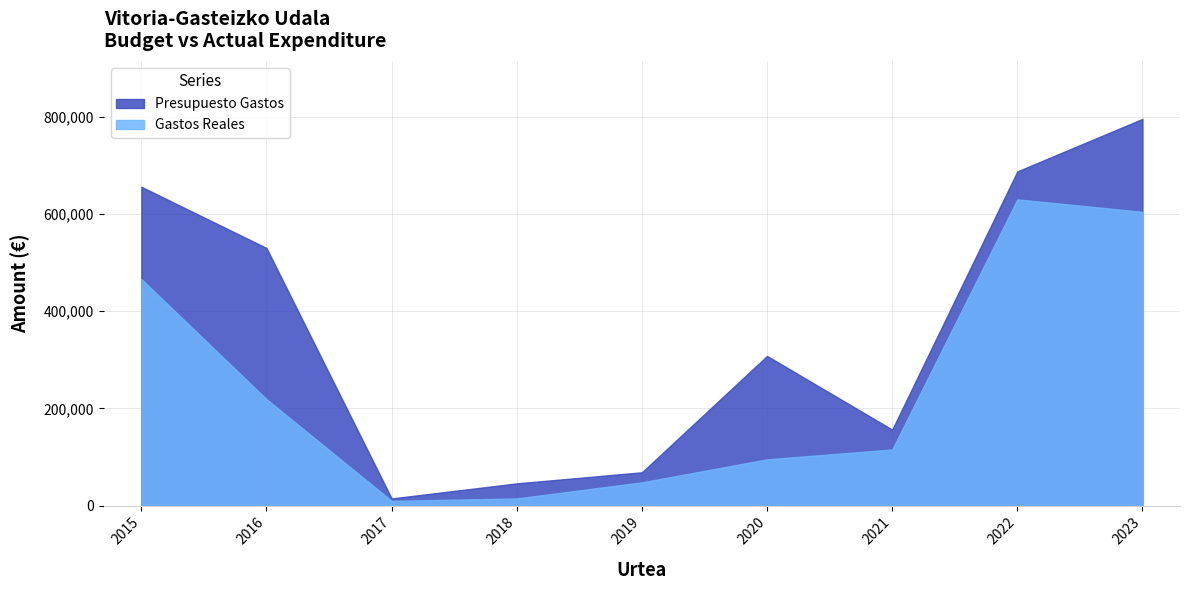

Where does the Presupuesto Gastos series first go above 308000?

2015